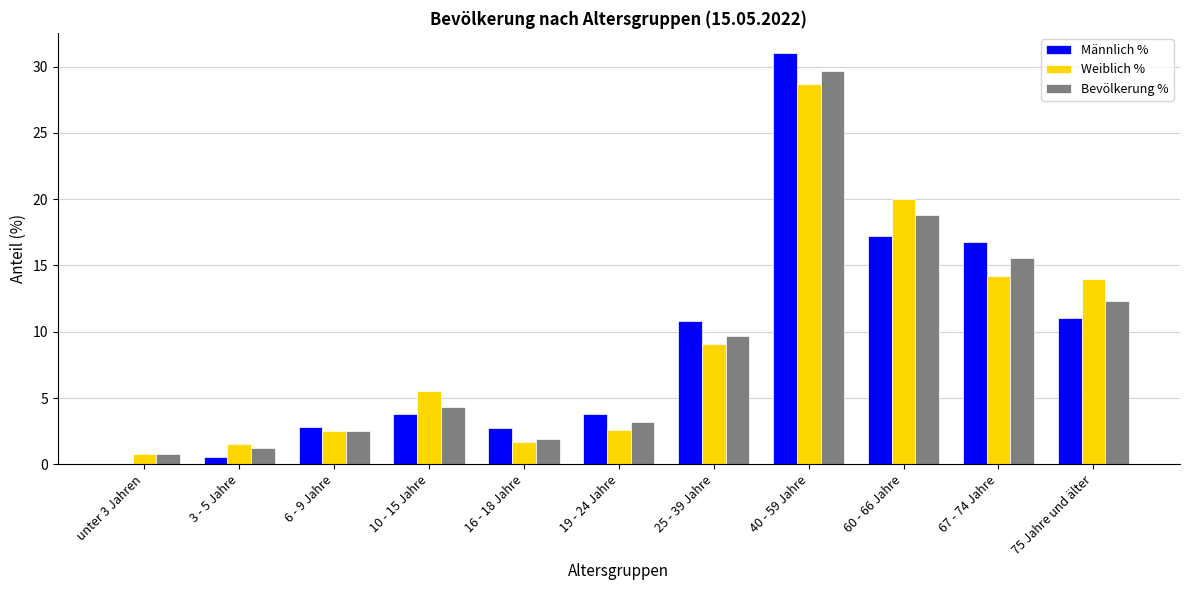

Between 6 - 9 Jahre and 16 - 18 Jahre, which series saw the biggest shift?

Weiblich %